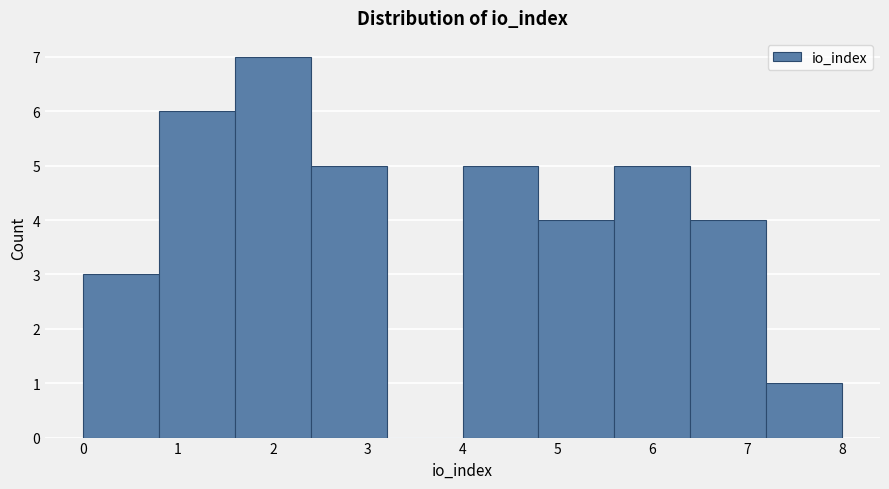

Over which range of the x-axis is the bar tallest?

1.6 to 2.4